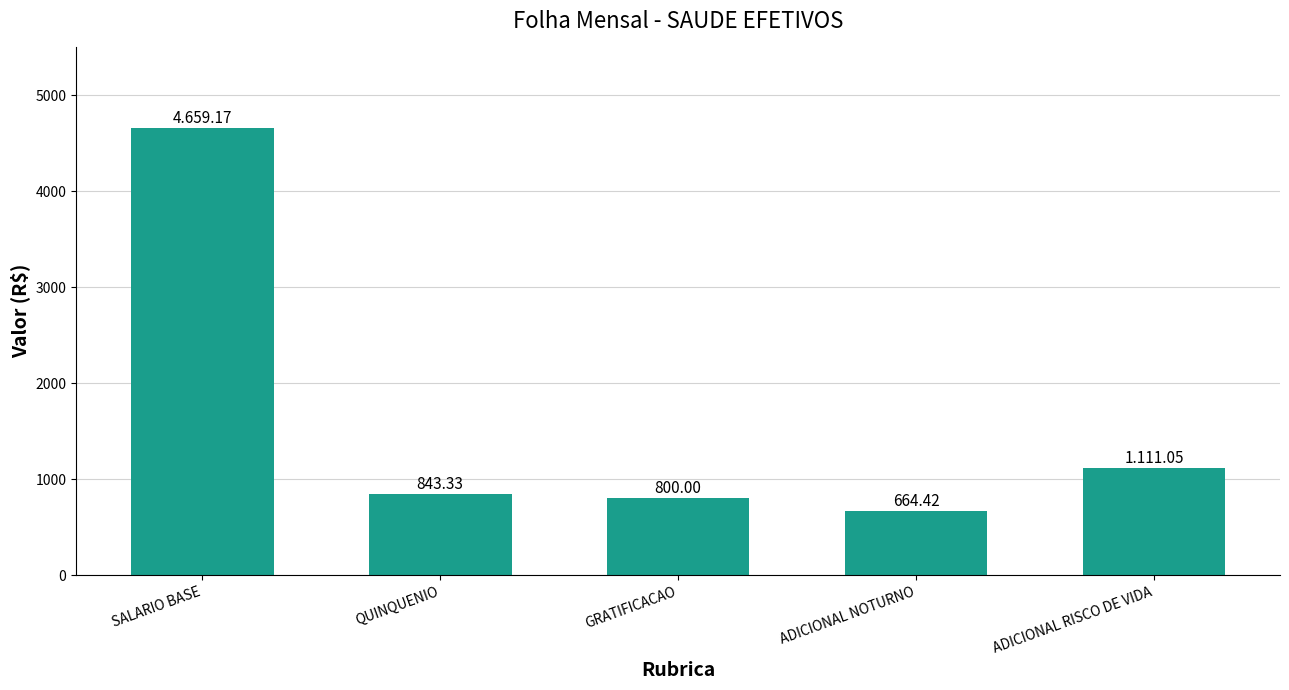

List the labels in order of value, largest first.

SALARIO BASE, ADICIONAL RISCO DE VIDA, QUINQUENIO, GRATIFICACAO, ADICIONAL NOTURNO